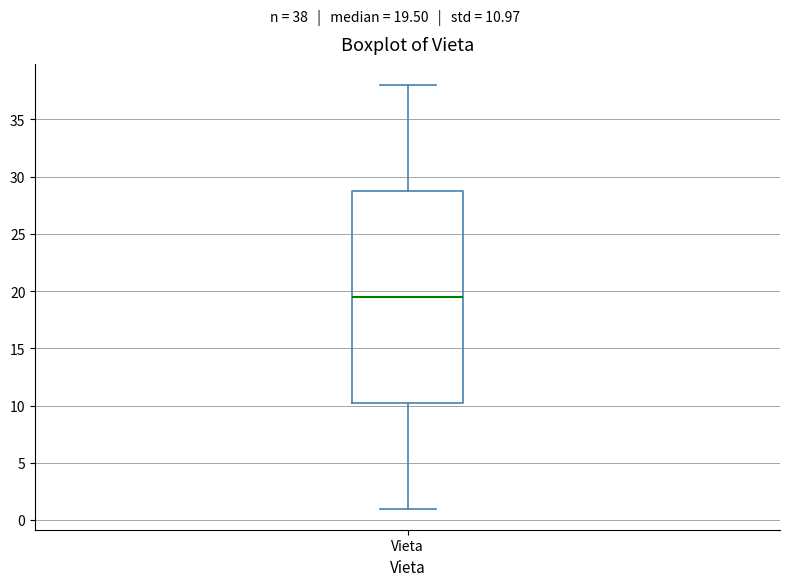

Transcribe this box plot: give where the median line is, the range the box spans, and where the two whiskers end, as read against the y-axis. The values are not printed on the chart, so give them approximately, as read against the axis.

median 19.5, box 10.5 to 29.0, whiskers 1.0 to 38.0